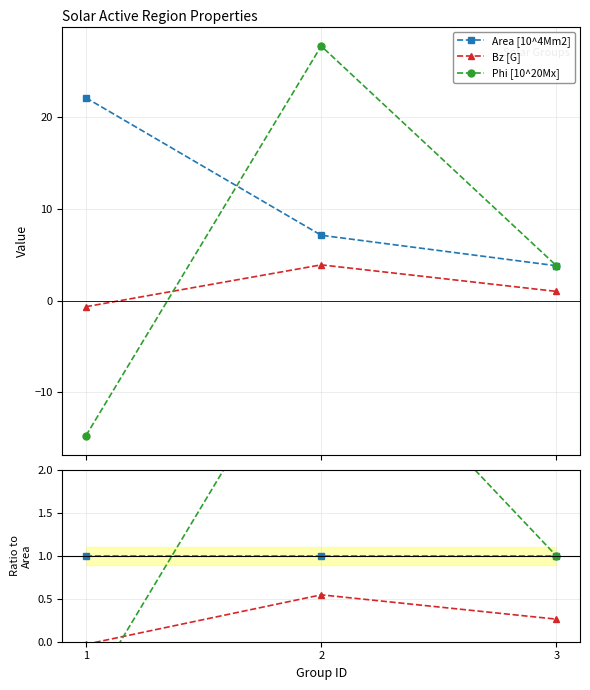

Reading left to right, extract all data points from this chart.

Area [10^4Mm2]: 22.1	7.1	3.8
Bz [G]: -0.7	3.9	1.0
Phi [10^20Mx]: -14.8	27.8	3.8
Area [10^4Mm2] / Area: 1.0	1.0	1.0
Bz [G] / Area: -0.0	0.5	0.3
Phi [10^20Mx] / Area: -0.7	3.9	1.0